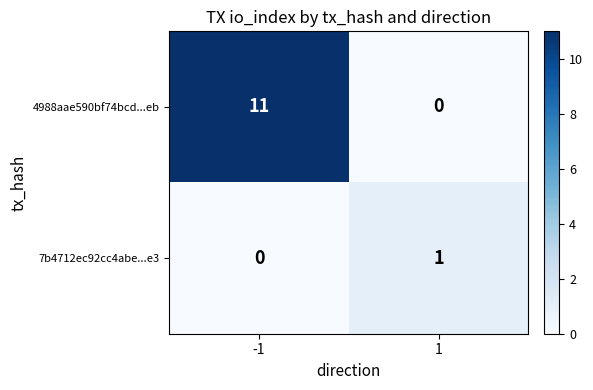

Is it true that 4988aae590bf74bcd...eb equals 19 at -1?

False